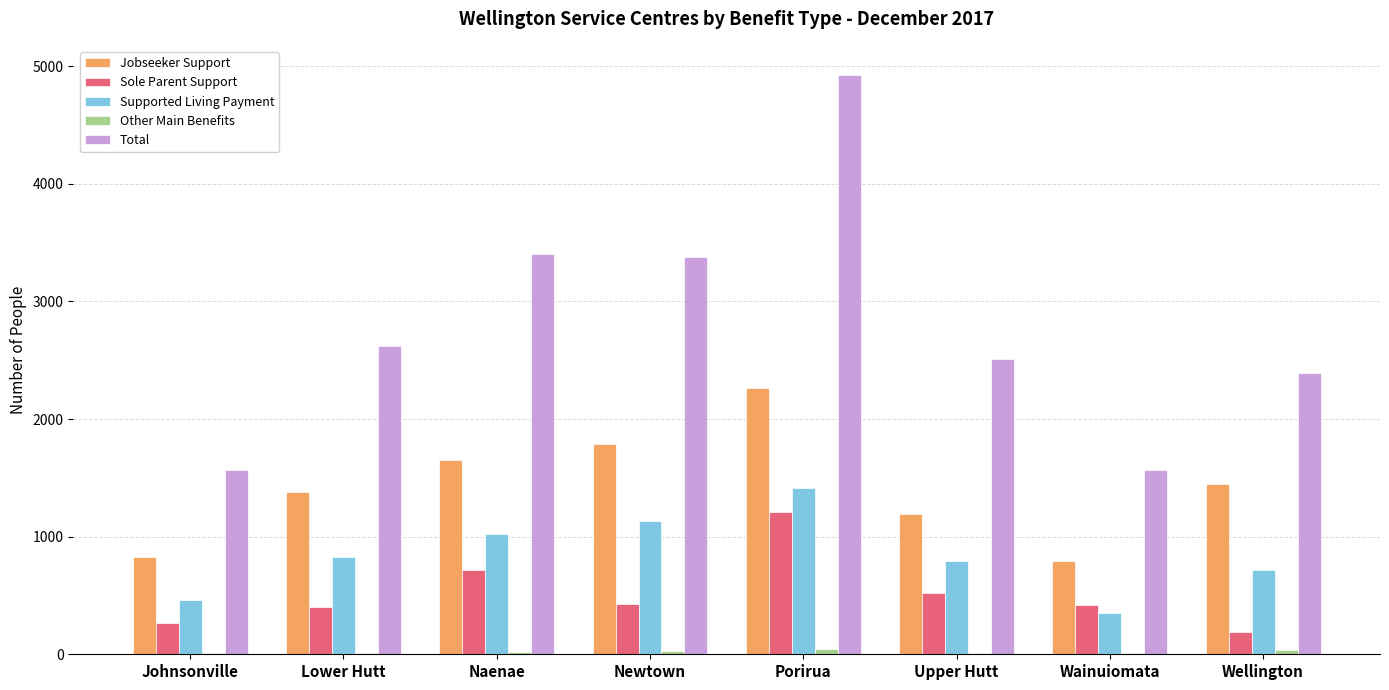

Does the chart contain stacked bars?

No